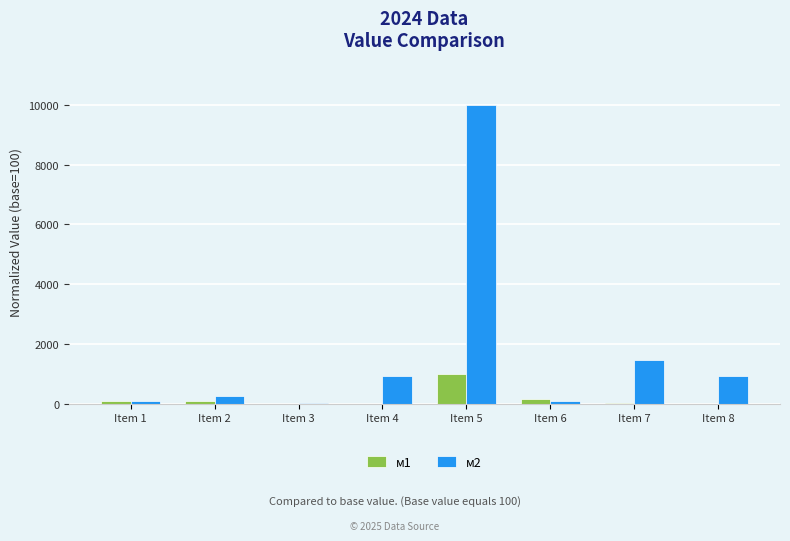

The value of м2 at Item 4 is 1607.4. True or false?

False